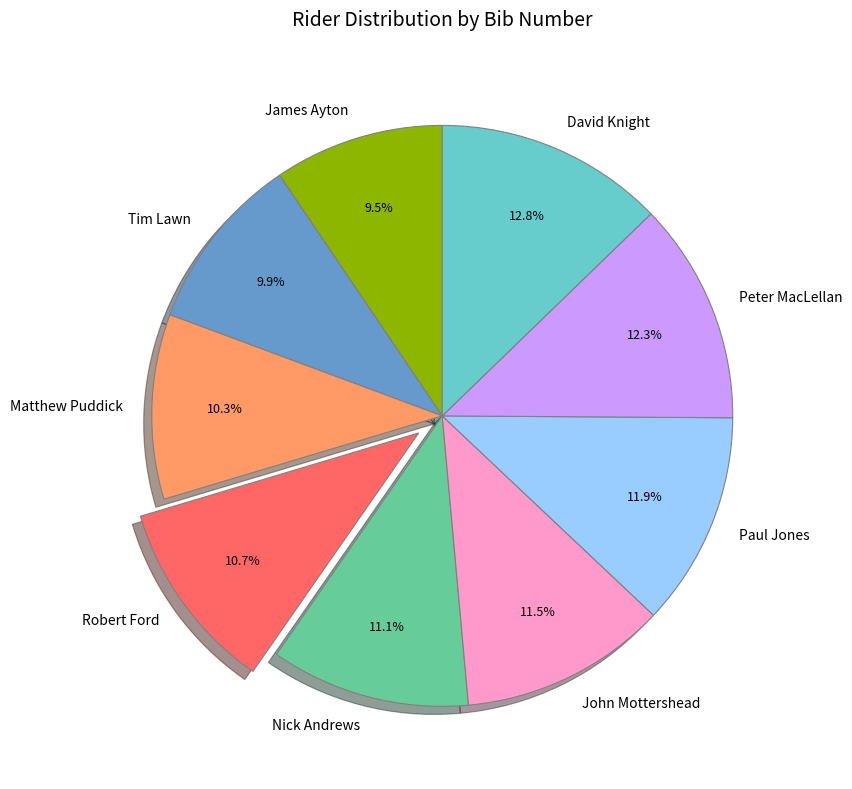

To the nearest percent, what is the combined percentage of Nick Andrews and Peter MacLellan?

23%